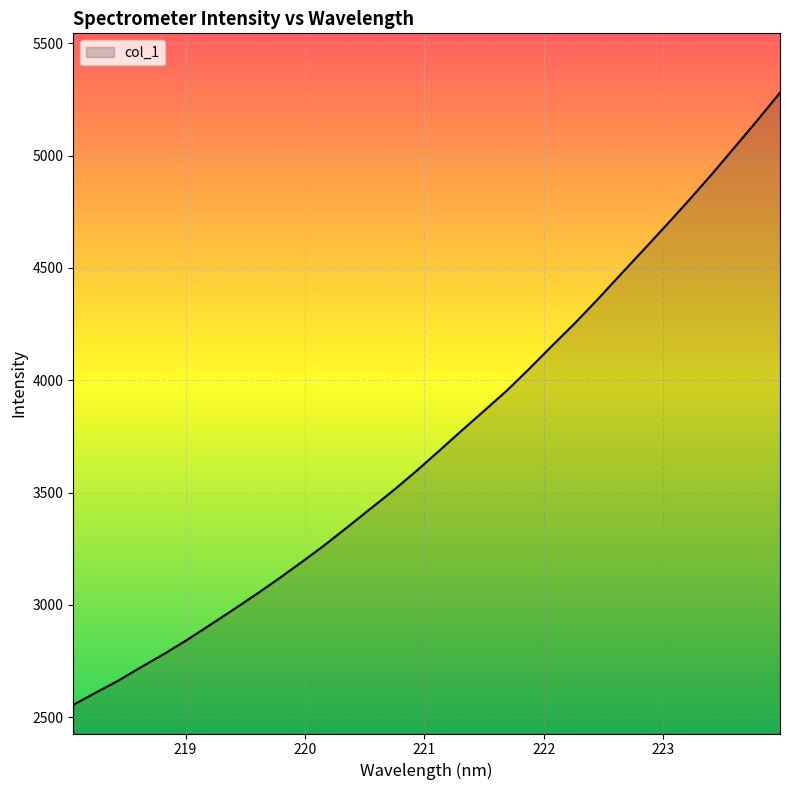

What is the difference between the maximum and minimum values?

2725.1